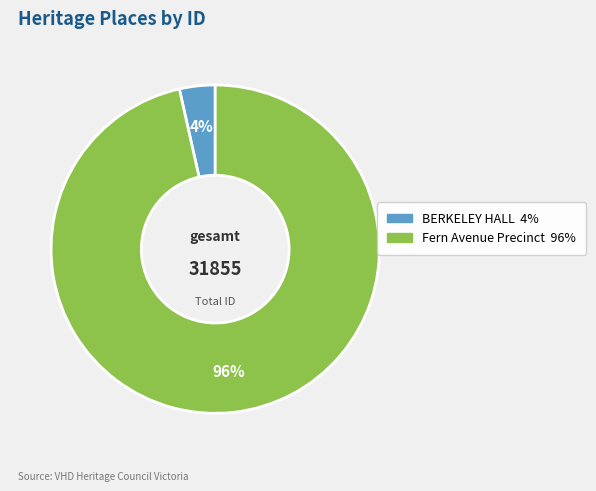

Count the number of slices in the pie.

2